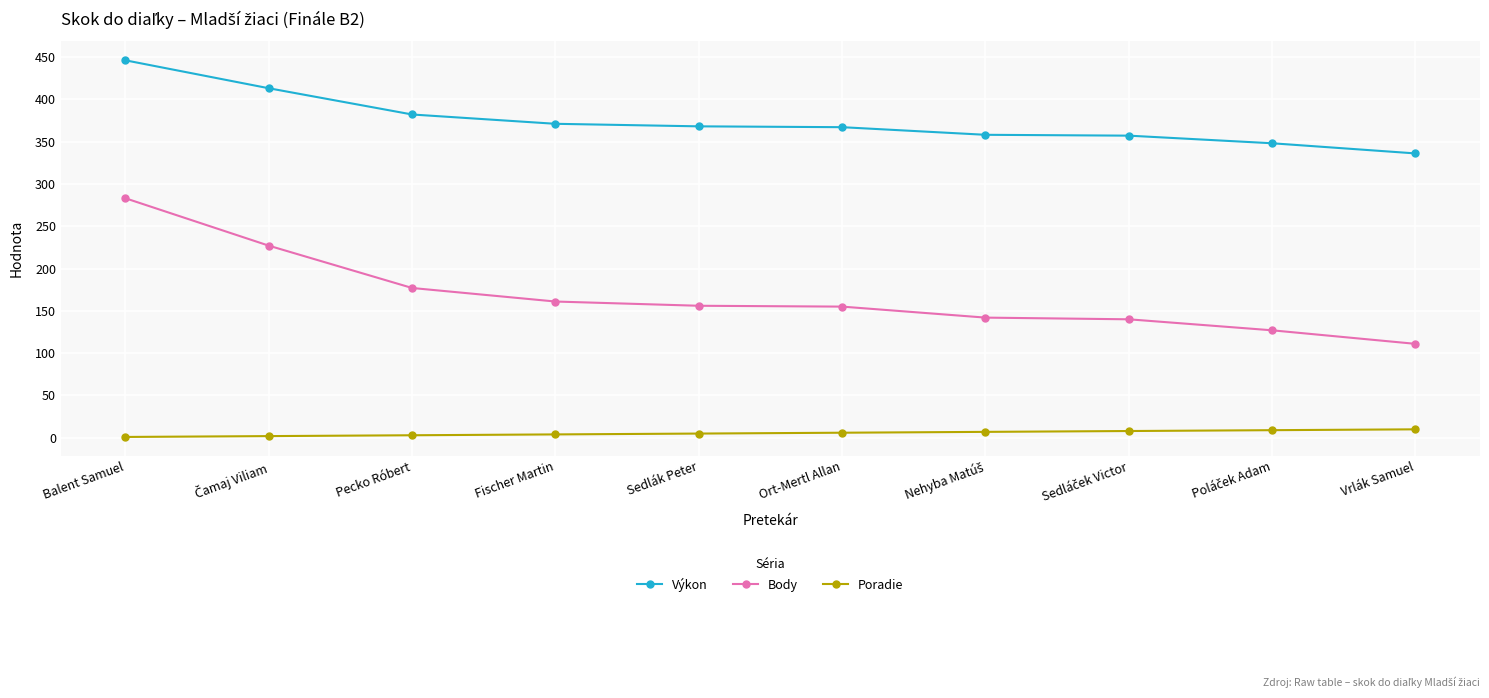

Which series has the largest total across all categories?

Výkon